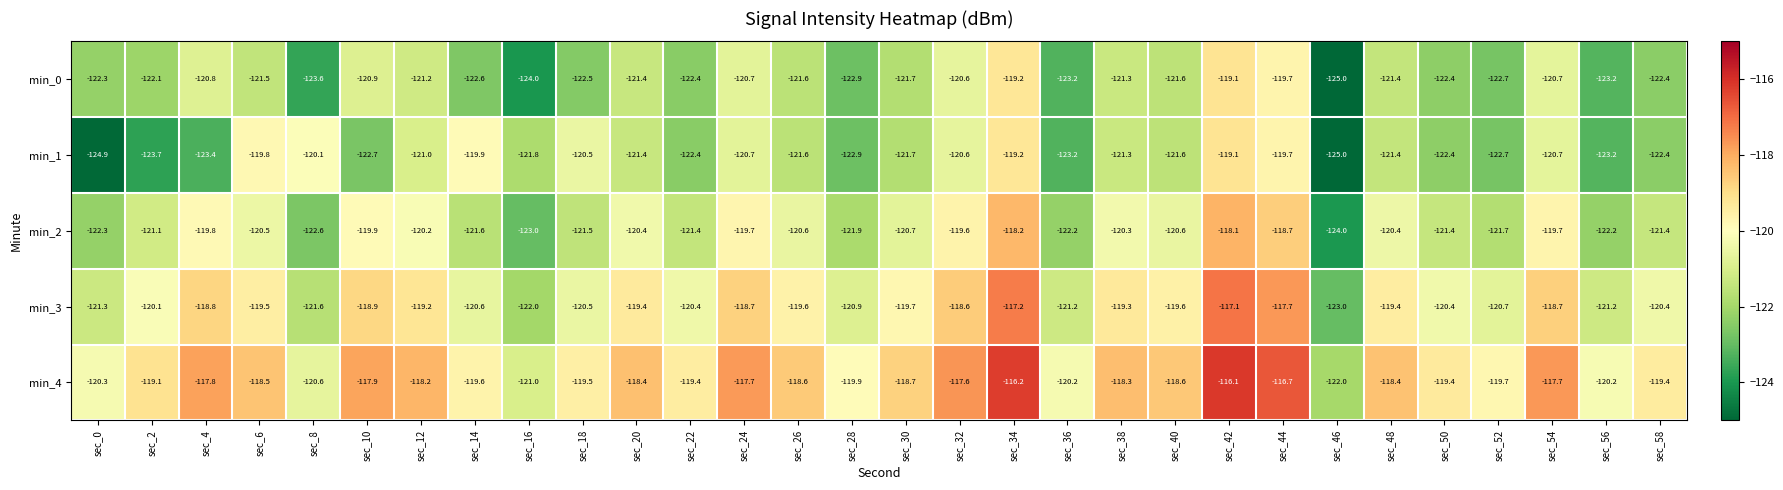

What is the difference between the maximum and minimum values in the min_3 series?

5.9